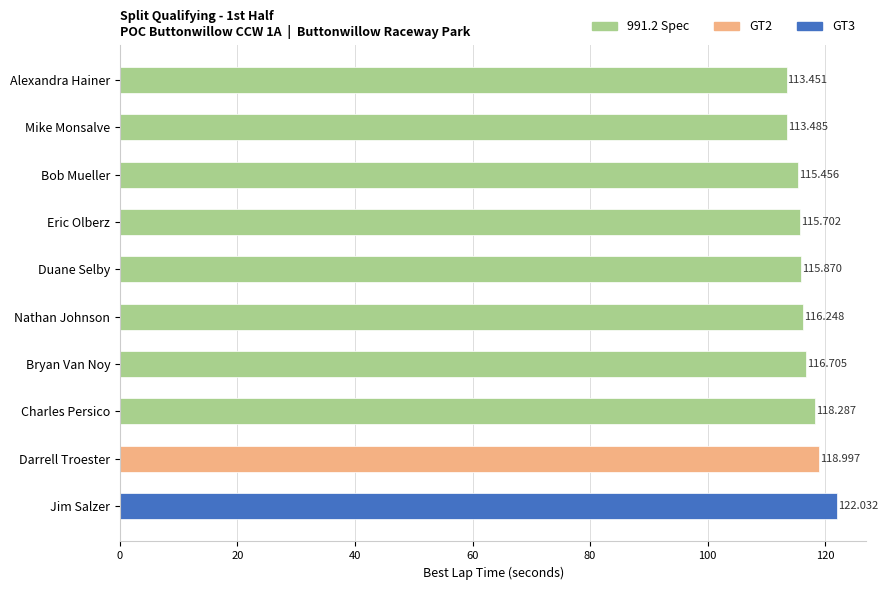

Between Bryan Van Noy and Duane Selby, which is larger?

Bryan Van Noy